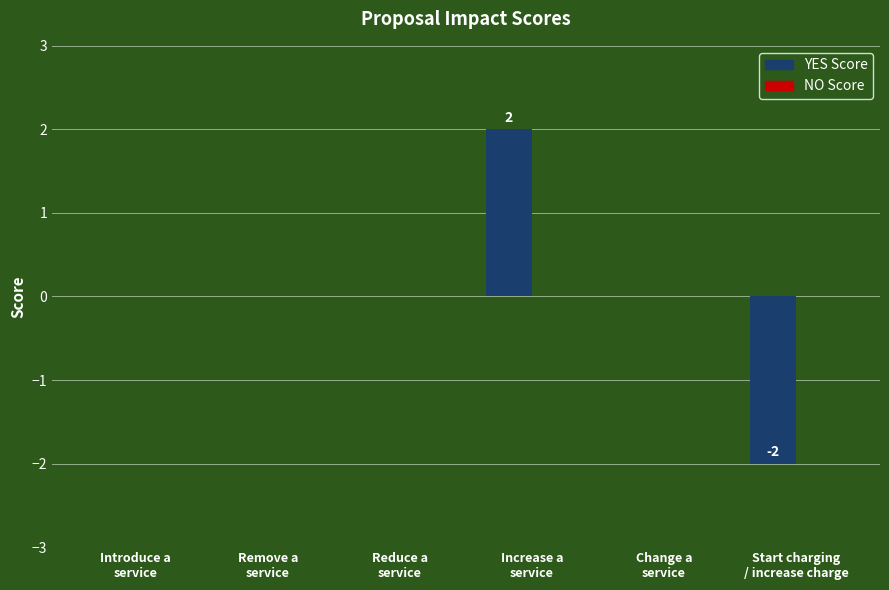

How many data points does each series have?

6